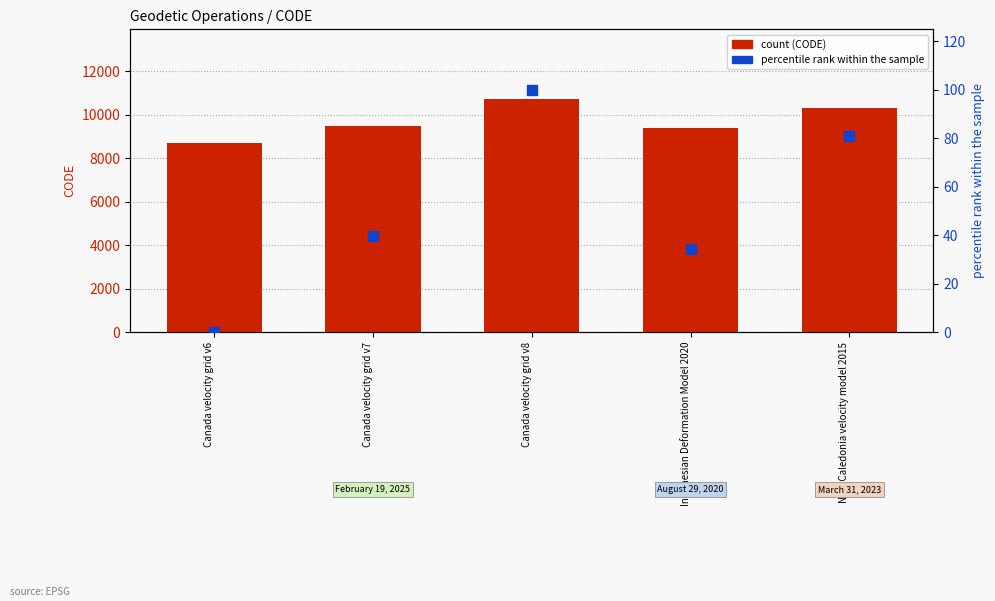

At which category is the sum across all series the highest?

Canada velocity grid v8